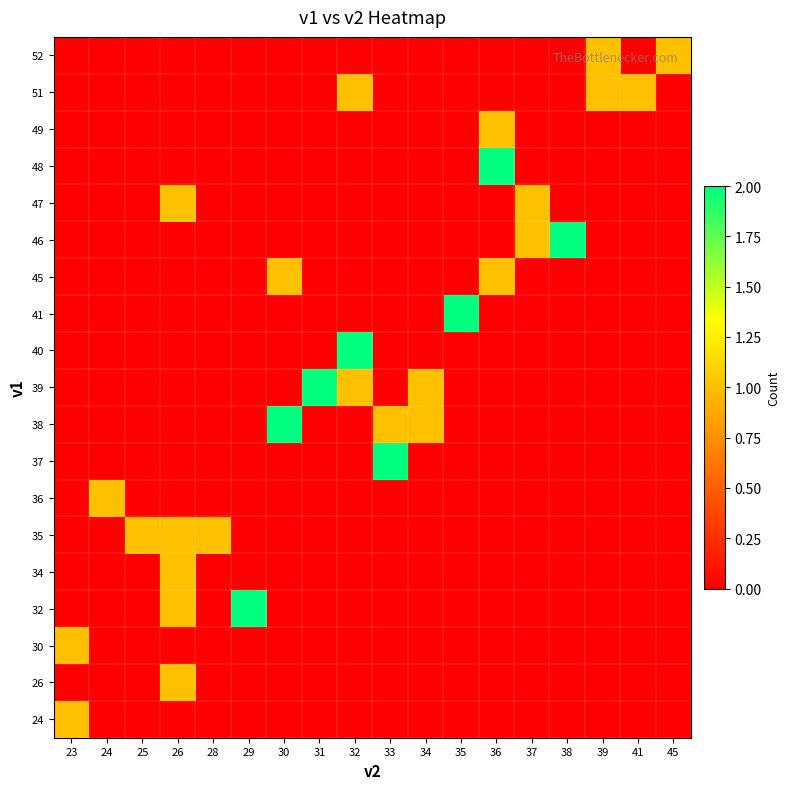

Between 26 and 41, which is larger?

41